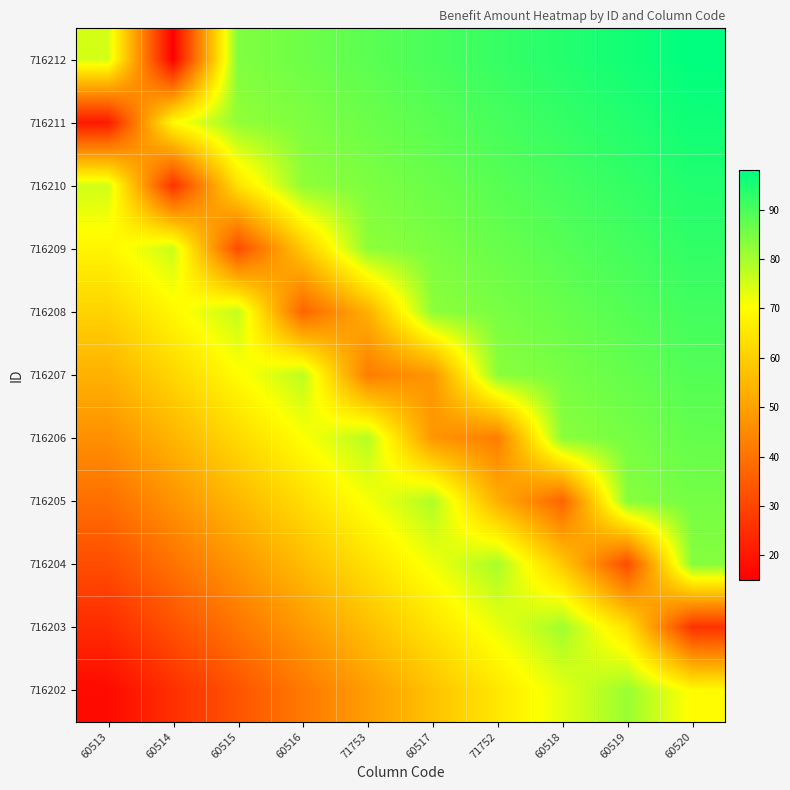

What is the minimum value shown in the chart?

15.0